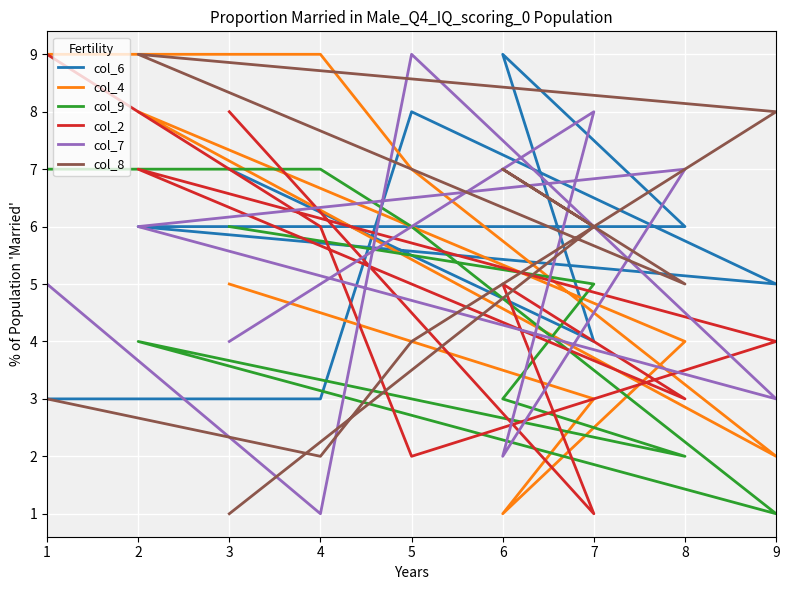

What is the sum of all col_4 values?

48